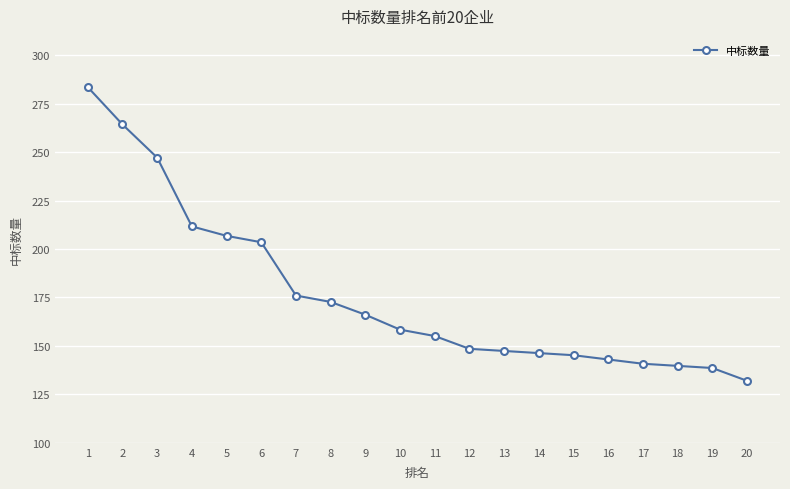

Reading left to right, what are all the values shown in this chart?

283.6	264.3	247.2	211.7	206.8	203.5	176.0	172.7	166.1	158.4	155.1	148.5	147.4	146.3	145.2	143.0	140.8	139.7	138.6	132.0